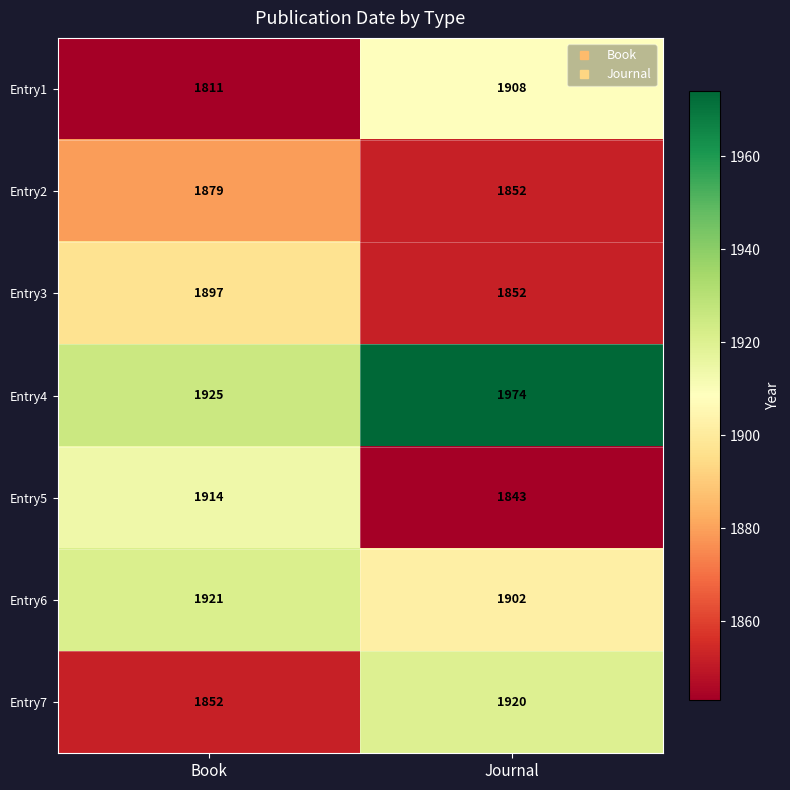

Rank the series by their maximum value, from highest to lowest.

Entry4, Entry6, Entry7, Entry5, Entry1, Entry3, Entry2